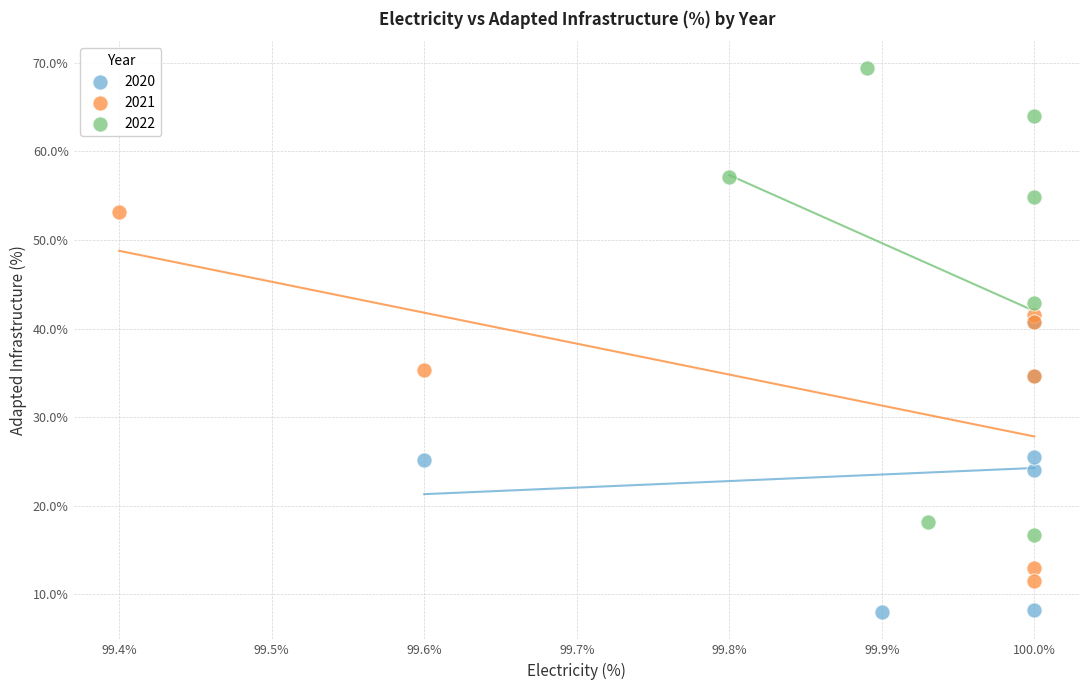

What are all the series names shown in the legend?

2020, 2021, 2022